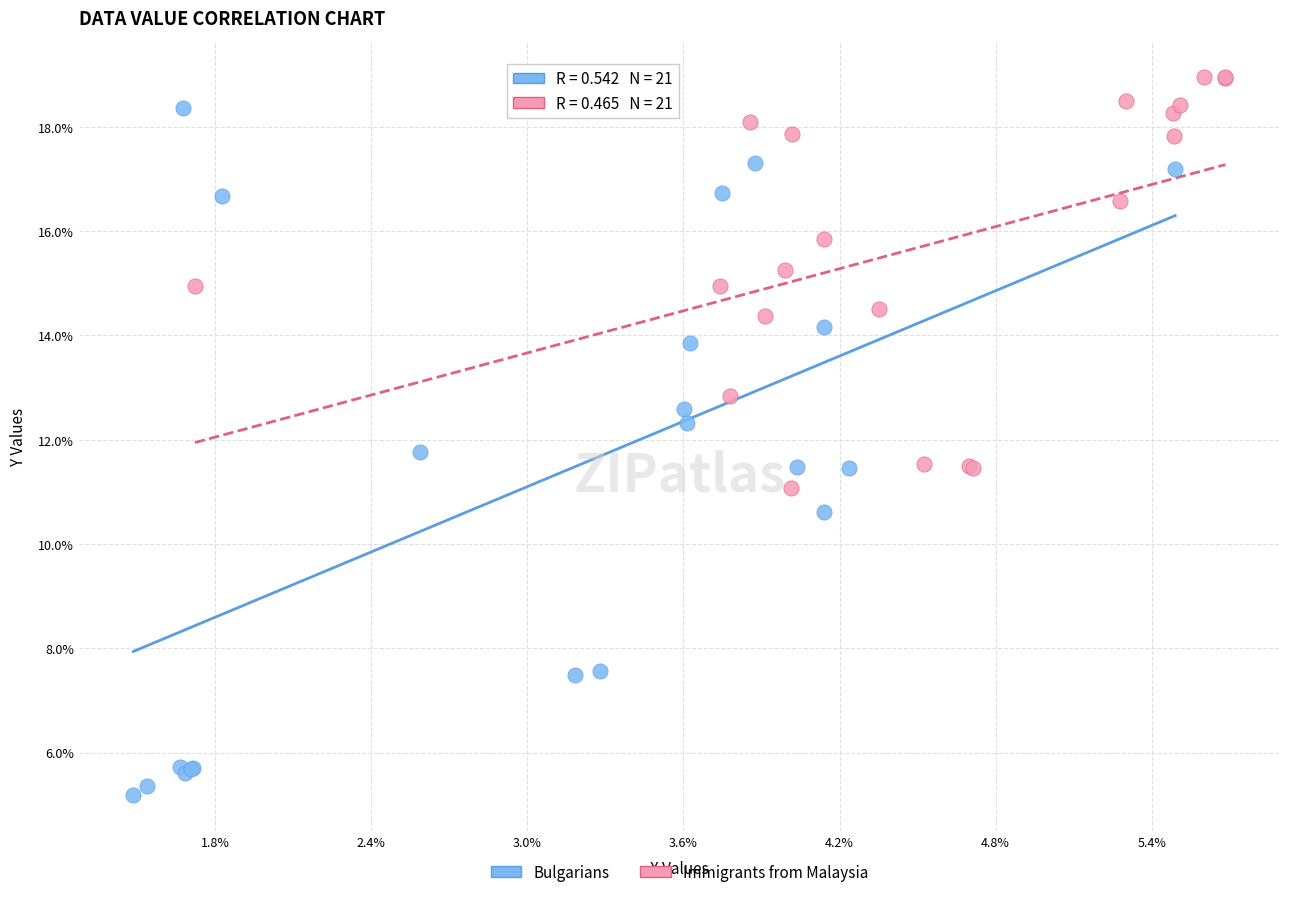

Which series contains the highest Y value?

Immigrants from Malaysia